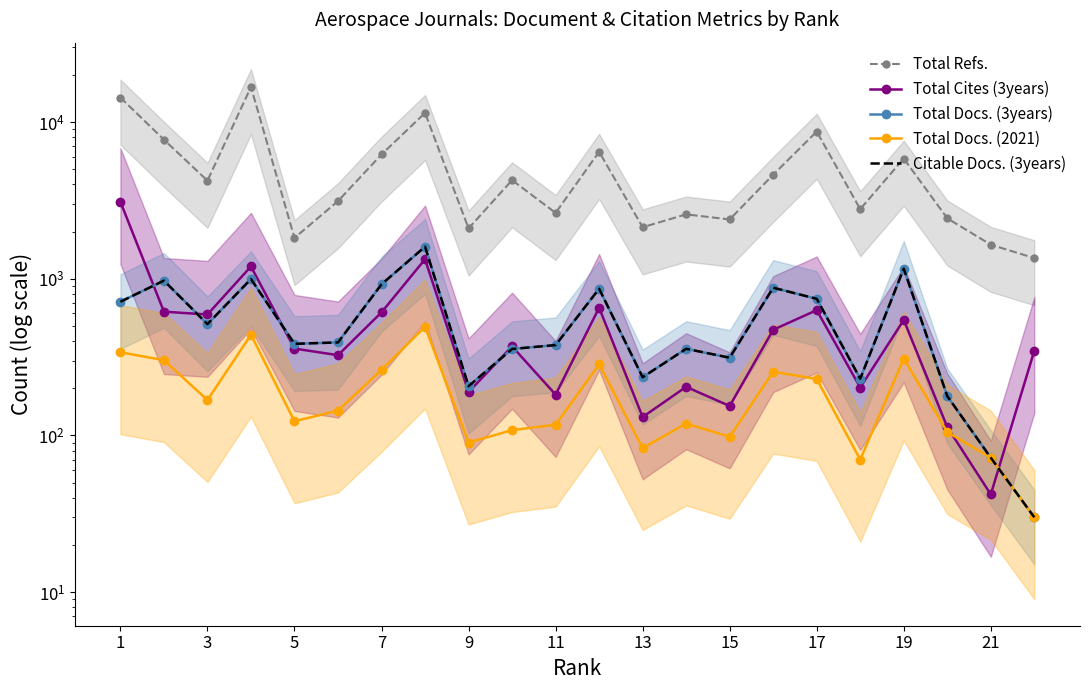

What is the difference between the maximum and second lowest values in the Total Refs. series?

15080